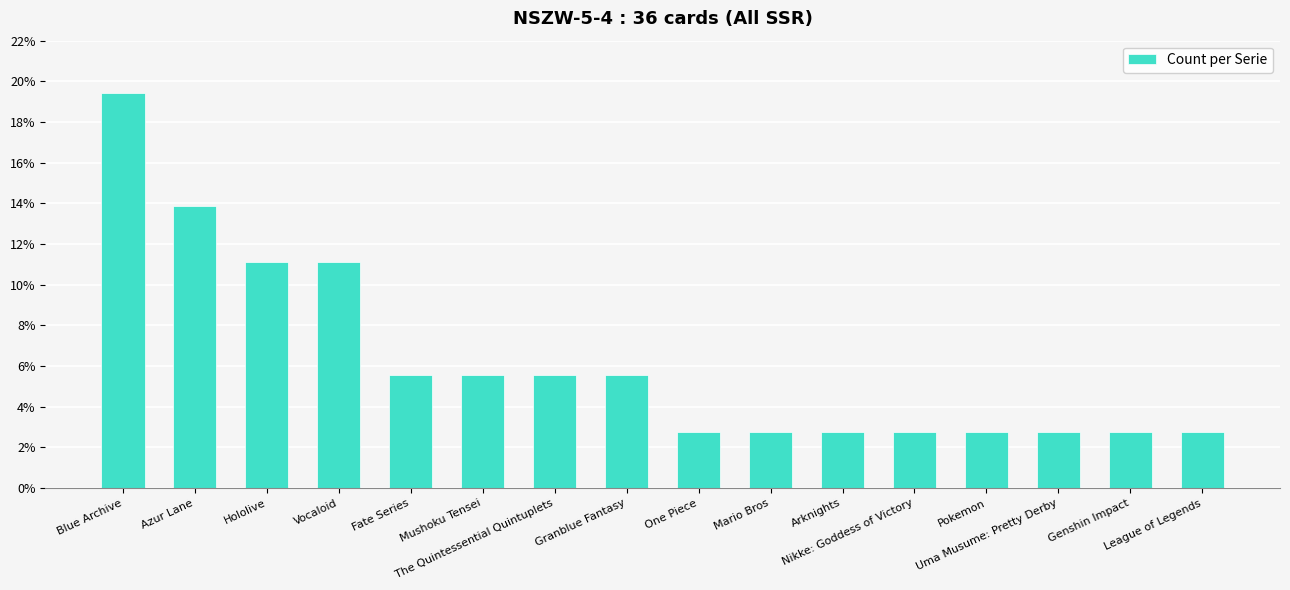

Are the bars horizontal?

No